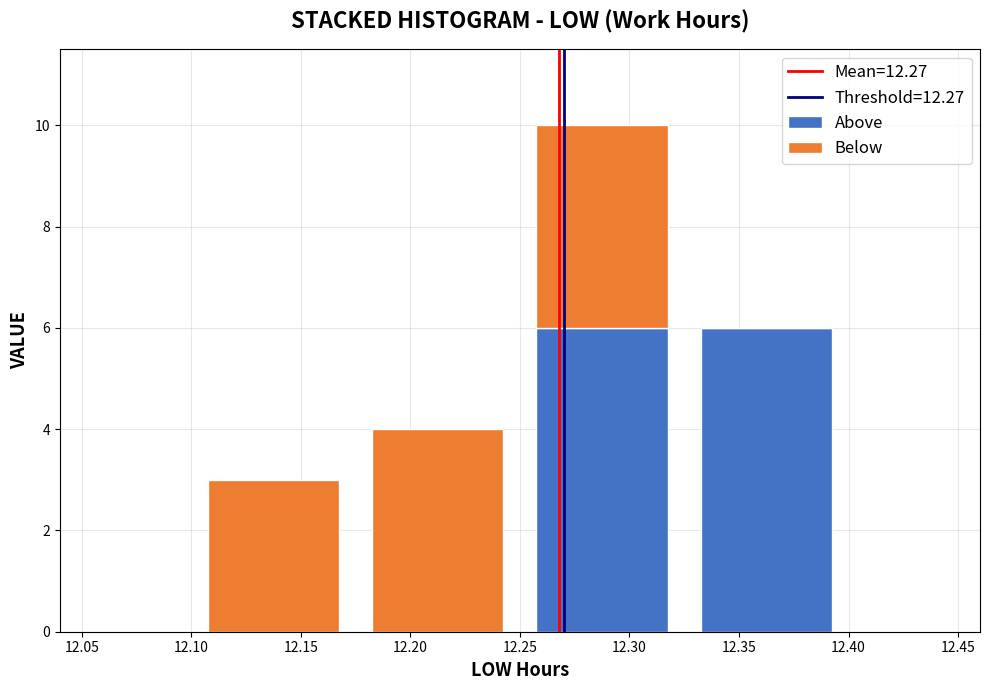

Reading left to right, list every stacked bar in this chart as the range it spans on the x-axis followed by its total height. The values are not printed on the chart, so give them approximately, as read against the axis.

12.100 to 12.175: 3
12.175 to 12.250: 4
12.250 to 12.325: 10
12.325 to 12.400: 6